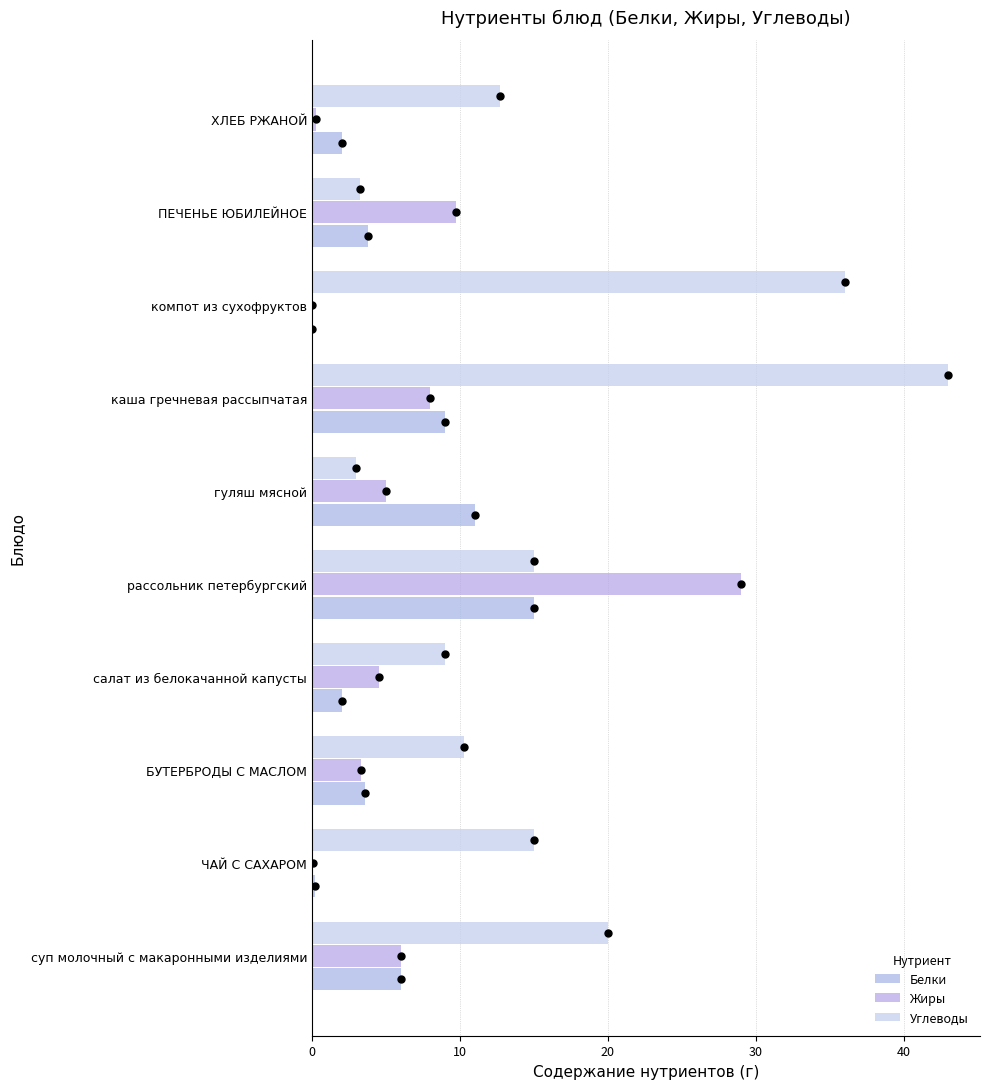

At which label does Белки reach its peak?

рассольник петербургский